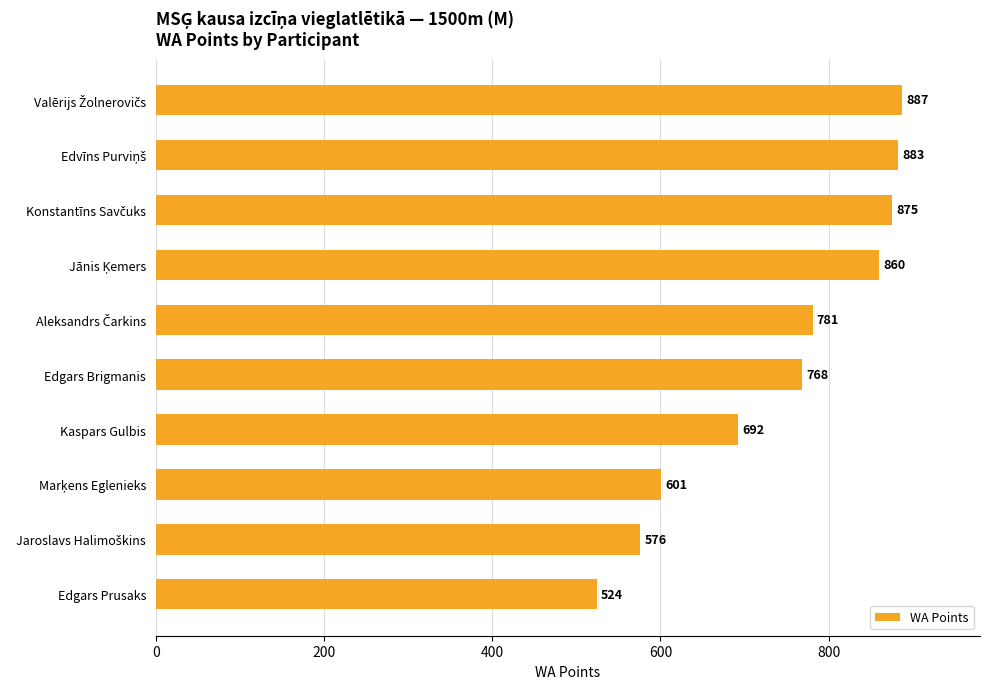

Reading bottom to top, extract all data points from this chart.

524	576	601	692	768	781	860	875	883	887